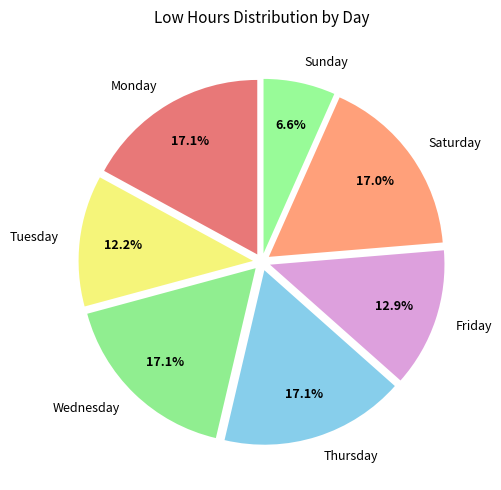

Between Saturday and Tuesday, which is larger?

Saturday